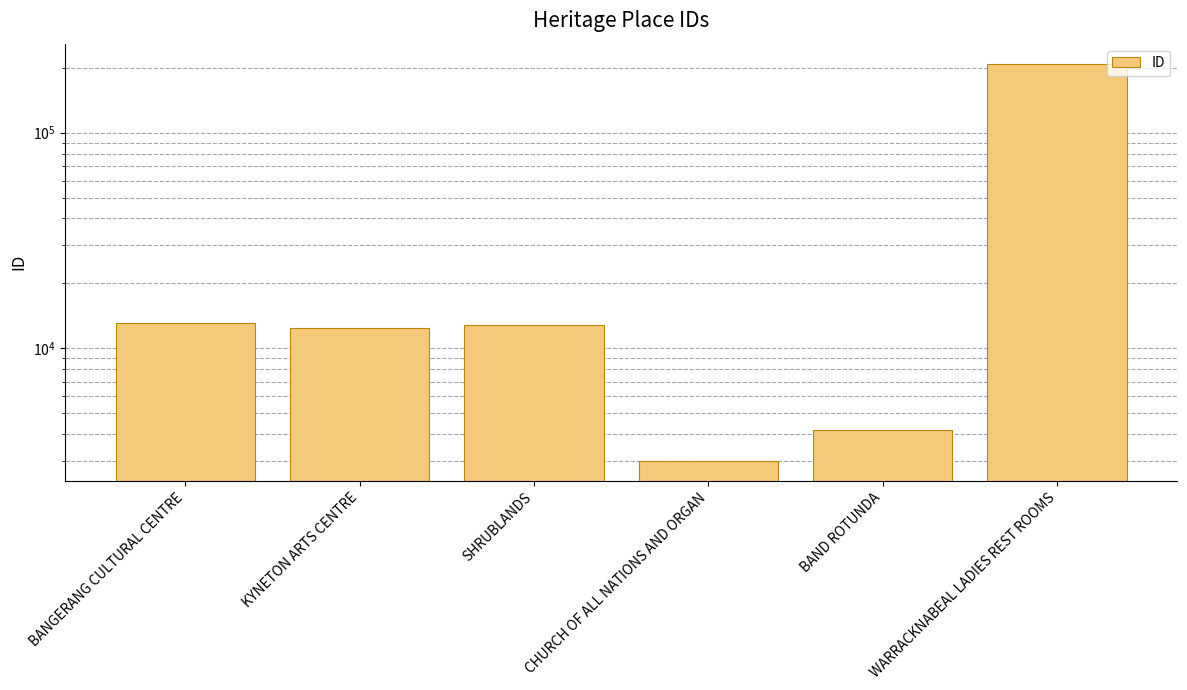

What is the average value?

42447